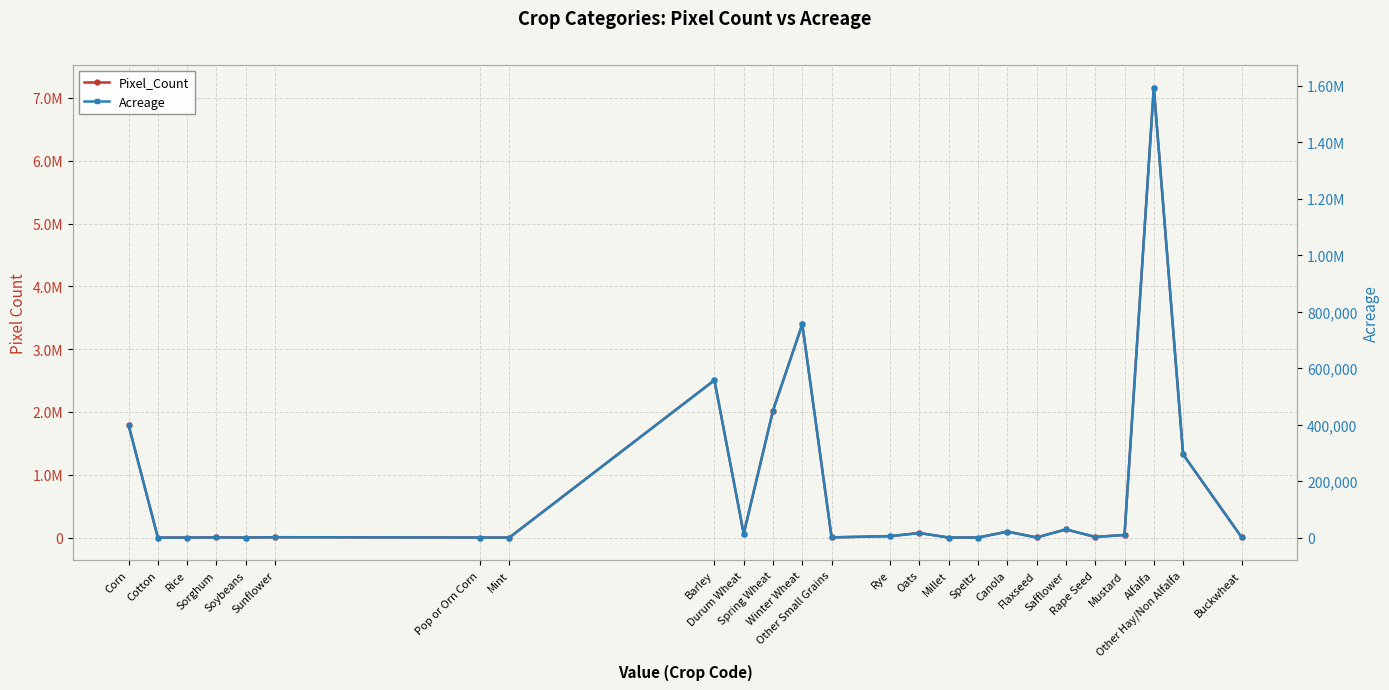

How many positive values does the Pixel_Count series have?

23